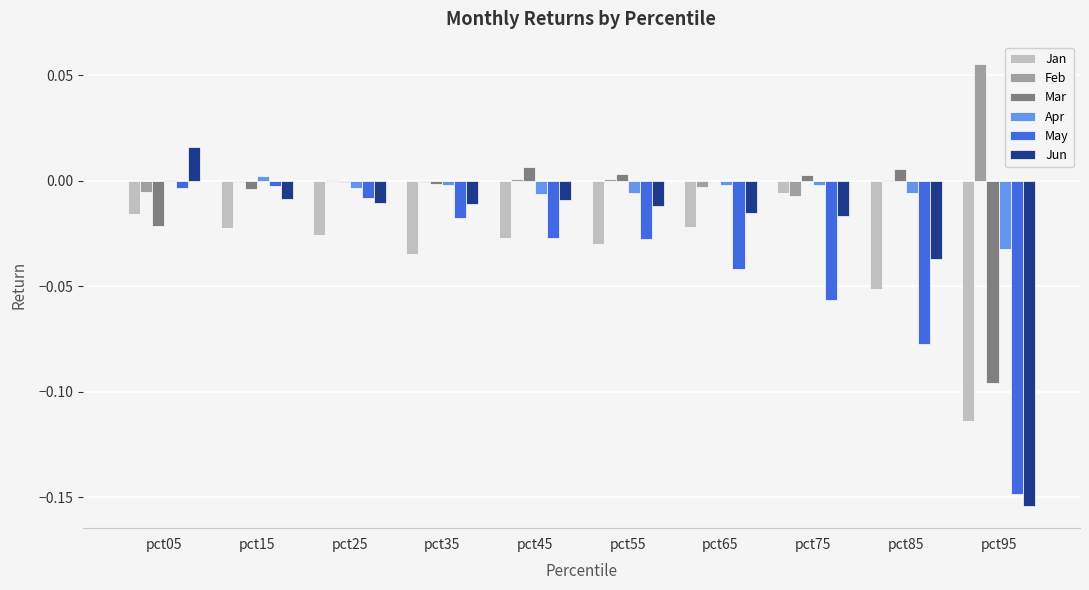

Which series has the largest total across all categories?

Feb